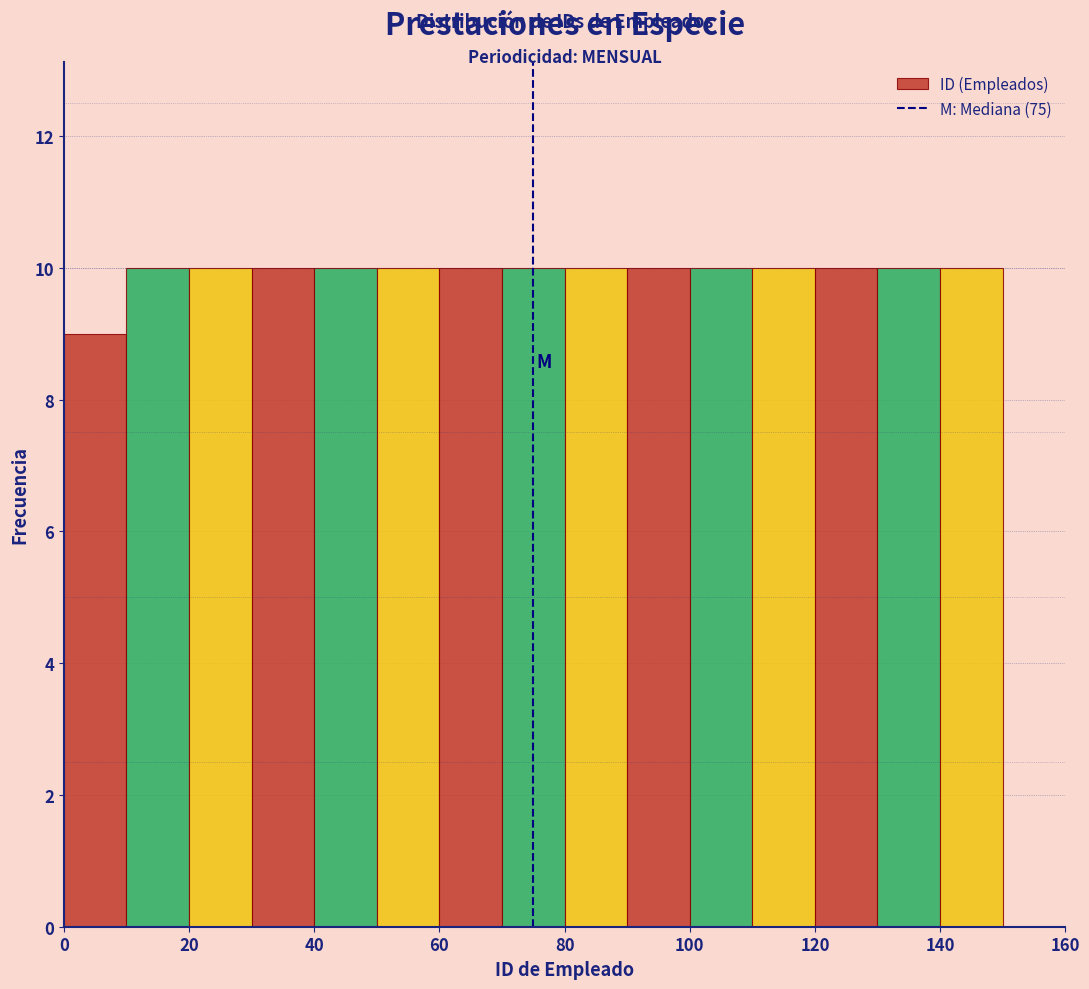

How tall is the bar that spans 50 to 60 on the x-axis? The values are not printed on the chart, so give them approximately, as read against the axis.

10